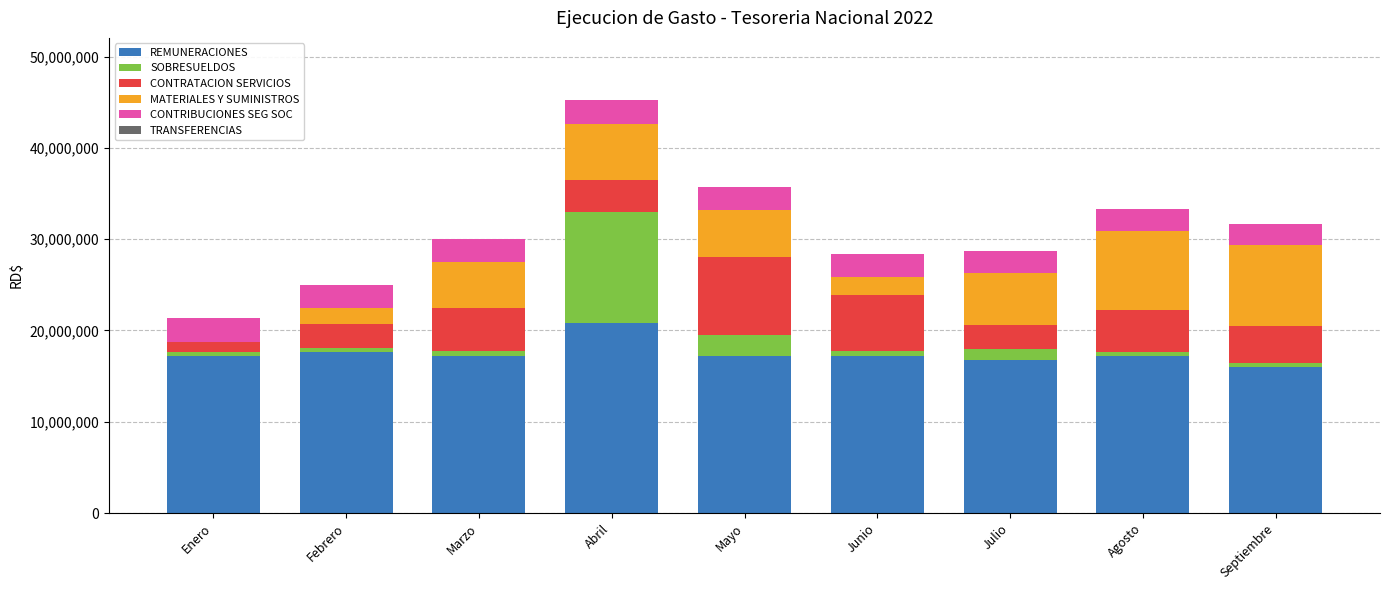

At which category is the sum across all series the highest?

Abril